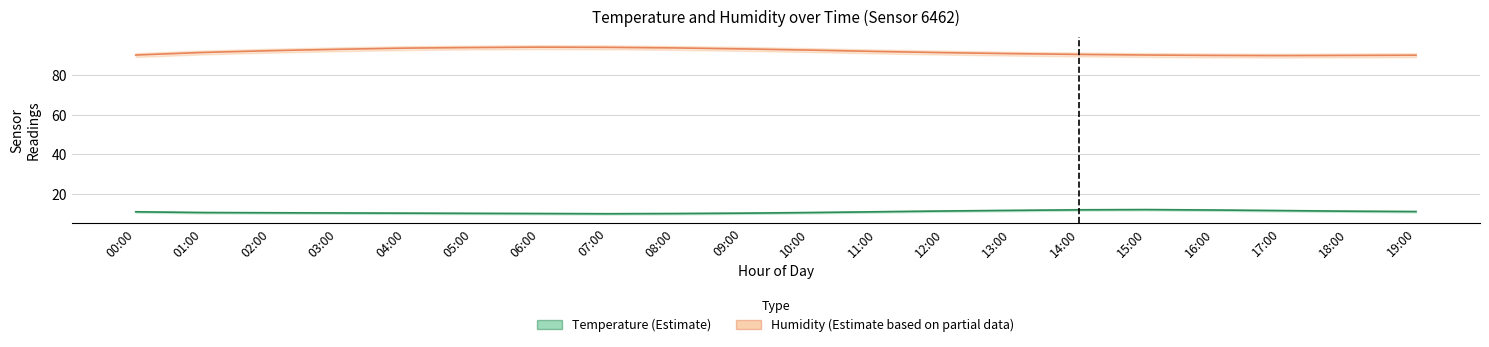

Read the Temperature (estimate) value at 02:00.

10.3